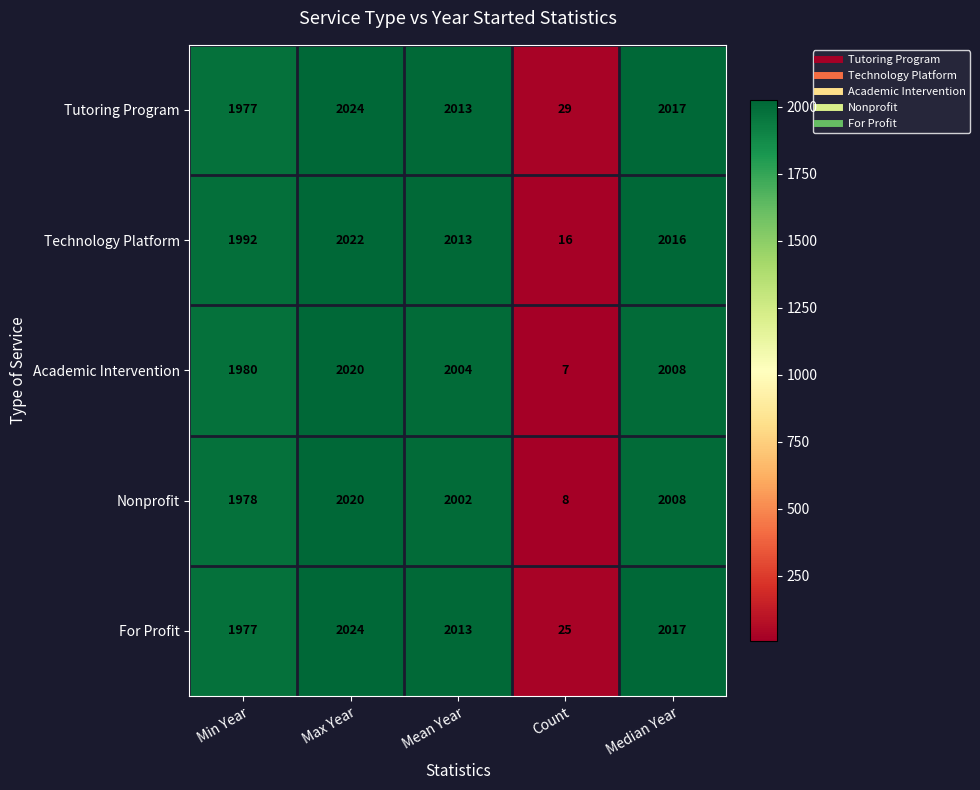

What is the average value of the Nonprofit series?

1603